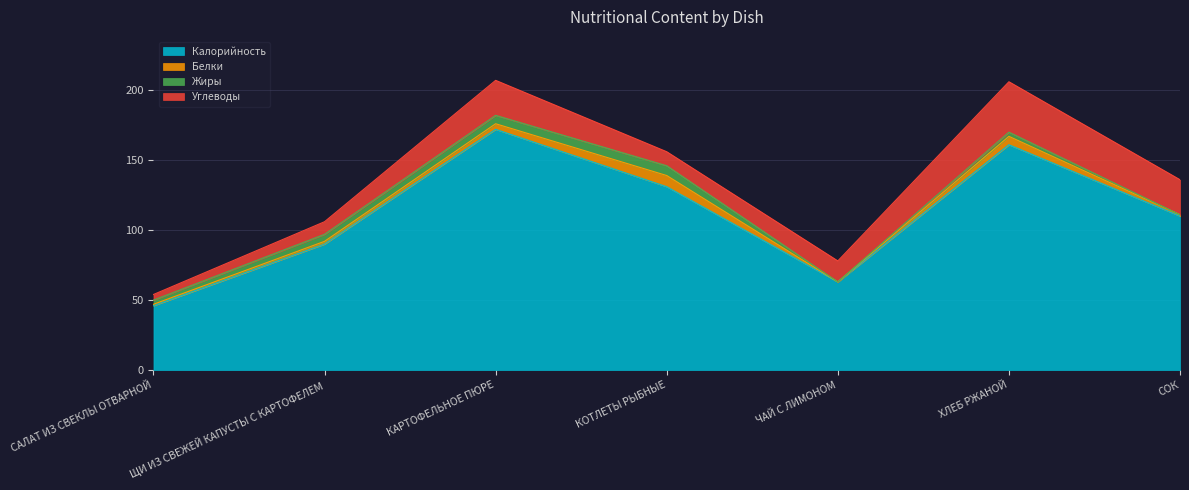

Reading right to left, list all the values displayed in this chart.

Калорийность: СОК=110	ХЛЕБ РЖАНОЙ=161	ЧАЙ С ЛИМОНОМ=63	КОТЛЕТЫ РЫБНЫЕ=131	КАРТОФЕЛЬНОЕ ПЮРЕ=172	ЩИ ИЗ СВЕЖЕЙ КАПУСТЫ С КАРТОФЕЛЕМ=90	САЛАТ ИЗ СВЕКЛЫ ОТВАРНОЙ=46
Белки: СОК=1	ХЛЕБ РЖАНОЙ=6	ЧАЙ С ЛИМОНОМ=0	КОТЛЕТЫ РЫБНЫЕ=8	КАРТОФЕЛЬНОЕ ПЮРЕ=4	ЩИ ИЗ СВЕЖЕЙ КАПУСТЫ С КАРТОФЕЛЕМ=2	САЛАТ ИЗ СВЕКЛЫ ОТВАРНОЙ=1
Жиры: СОК=0	ХЛЕБ РЖАНОЙ=3	ЧАЙ С ЛИМОНОМ=0	КОТЛЕТЫ РЫБНЫЕ=7	КАРТОФЕЛЬНОЕ ПЮРЕ=6	ЩИ ИЗ СВЕЖЕЙ КАПУСТЫ С КАРТОФЕЛЕМ=5	САЛАТ ИЗ СВЕКЛЫ ОТВАРНОЙ=3
Углеводы: СОК=25	ХЛЕБ РЖАНОЙ=36	ЧАЙ С ЛИМОНОМ=15	КОТЛЕТЫ РЫБНЫЕ=10	КАРТОФЕЛЬНОЕ ПЮРЕ=25	ЩИ ИЗ СВЕЖЕЙ КАПУСТЫ С КАРТОФЕЛЕМ=9	САЛАТ ИЗ СВЕКЛЫ ОТВАРНОЙ=4